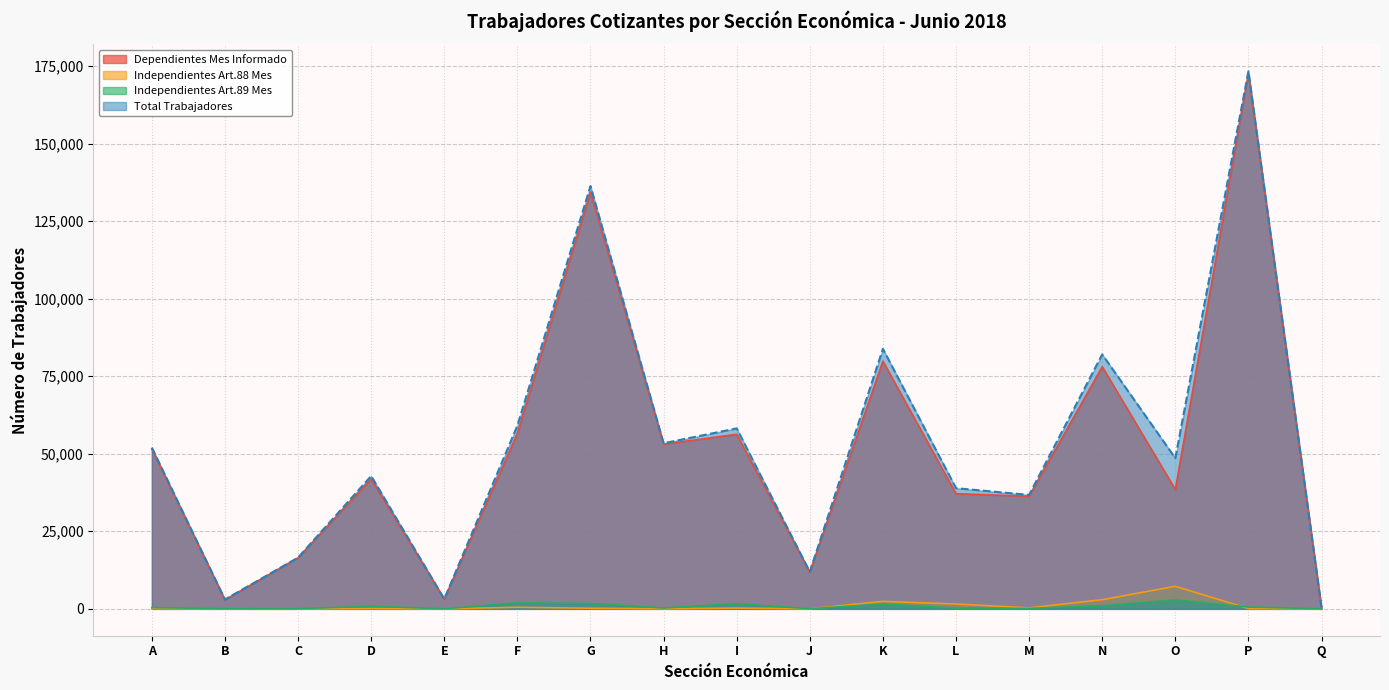

At which category does Independientes Art.88 Mes reach its first local peak?

D